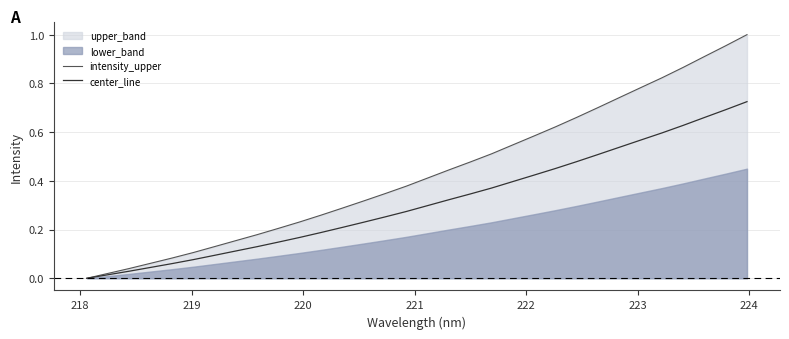

Reading right to left, list all the values displayed in this chart.

intensity_upper: 1.0	1.0	0.9	0.9	0.8	0.8	0.7	0.7	0.7	0.6	0.6	0.5	0.5	0.5	0.4	0.4	0.4	0.3	0.3	0.3	0.3	0.2	0.2	0.2	0.2	0.1	0.1	0.1	0.1	0.0	0.0	0.0
center_line: 0.7	0.7	0.7	0.6	0.6	0.6	0.5	0.5	0.5	0.5	0.4	0.4	0.4	0.3	0.3	0.3	0.3	0.3	0.2	0.2	0.2	0.2	0.1	0.1	0.1	0.1	0.1	0.1	0.0	0.0	0.0	0.0